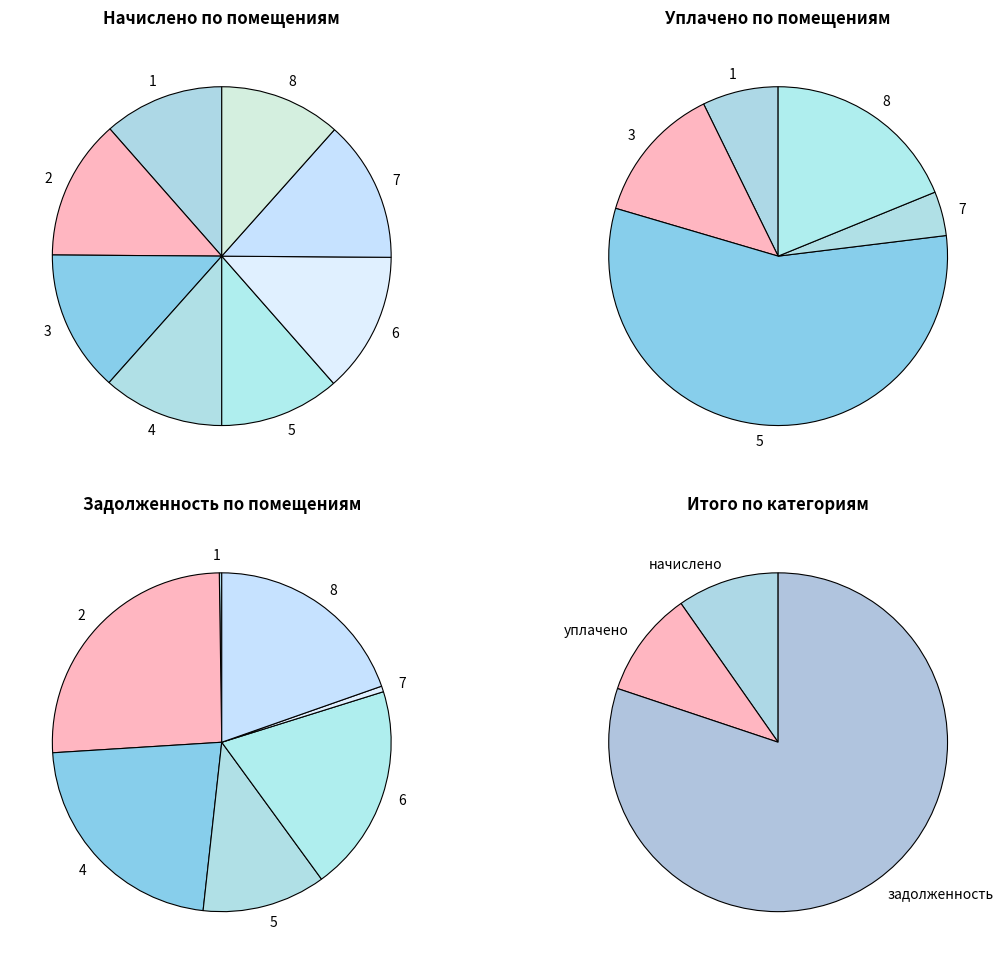

Combined, what portion of the pie is 7 and 3?

27.0%